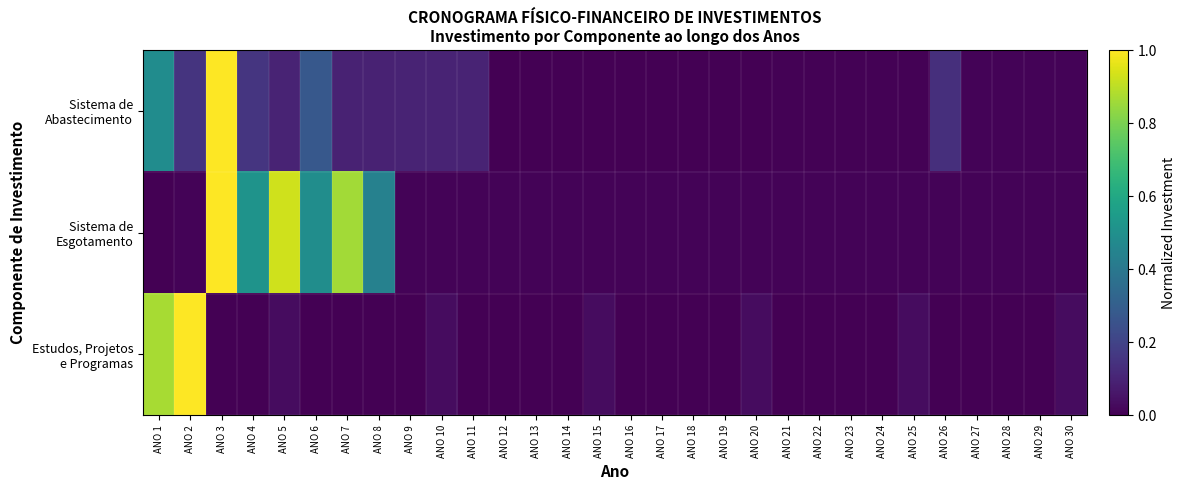

At ANO 3, list the series in order from largest to smallest.

Sistema de Abastecimento, Sistema de Esgotamento, Estudos, Projetos e Programas